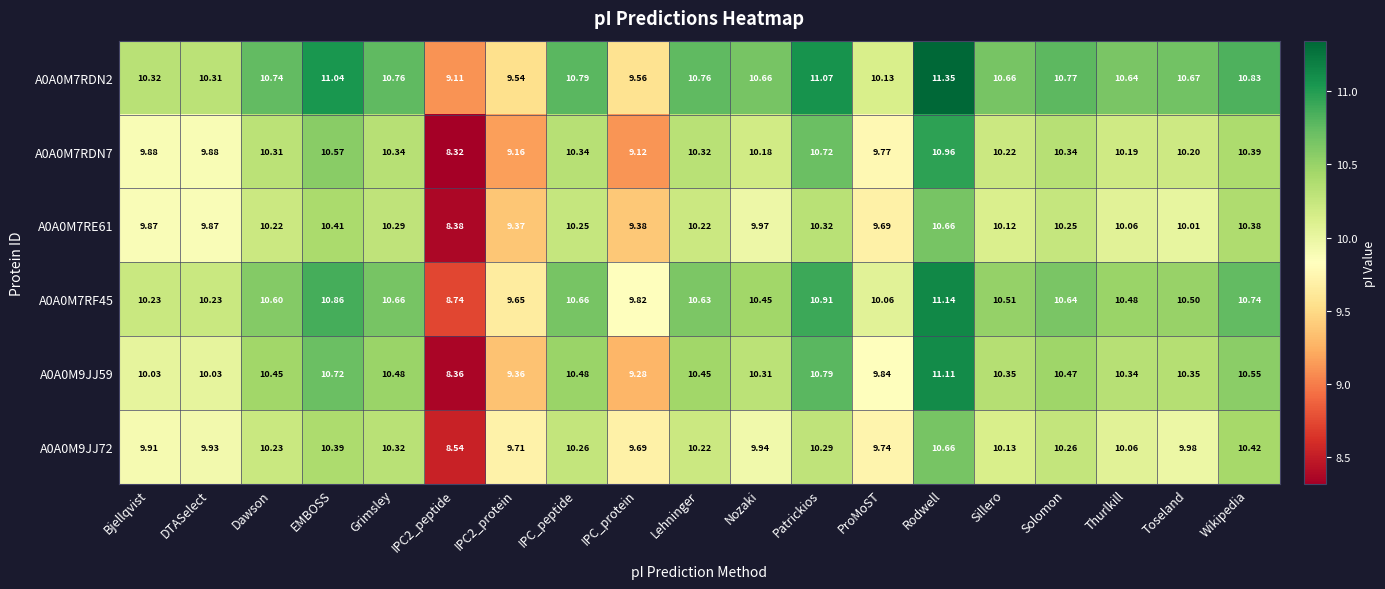

Count the number of data series in this chart.

6